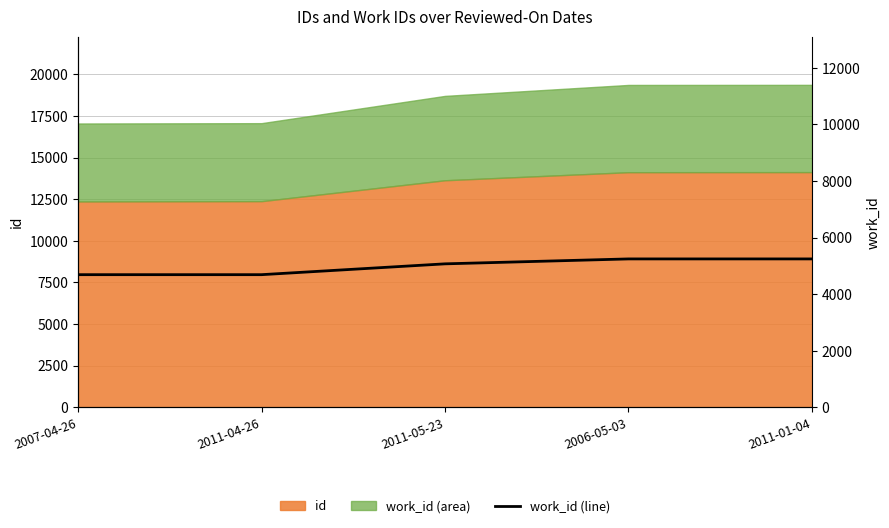

The chart shows a value of 7319 at 2007-04-26. True or false?

False